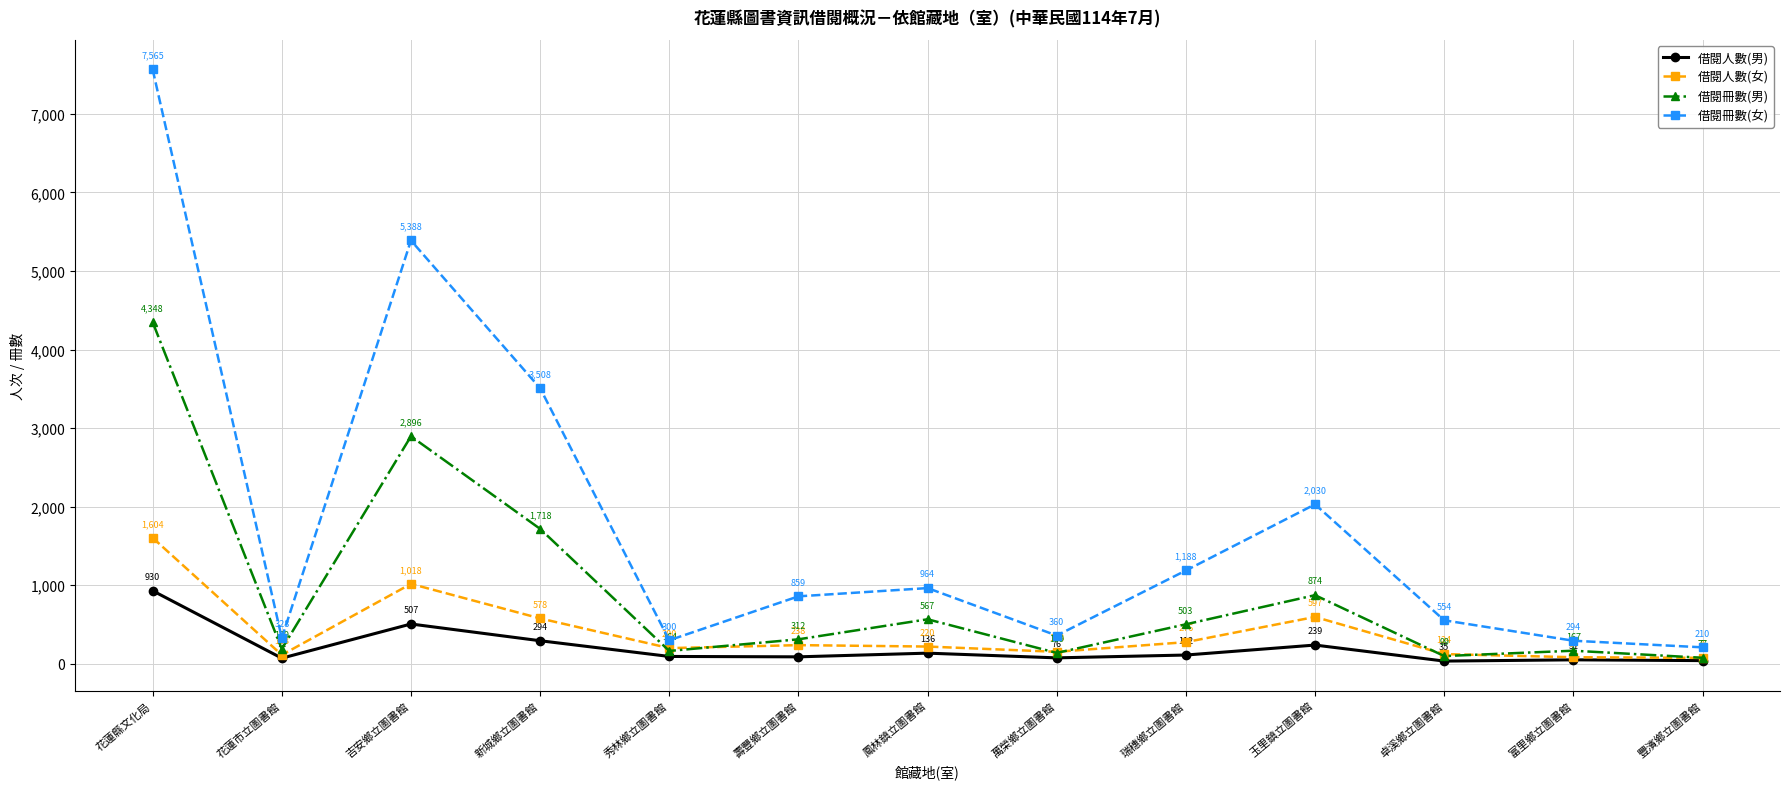

At which category is the sum across all series the highest?

花蓮縣文化局